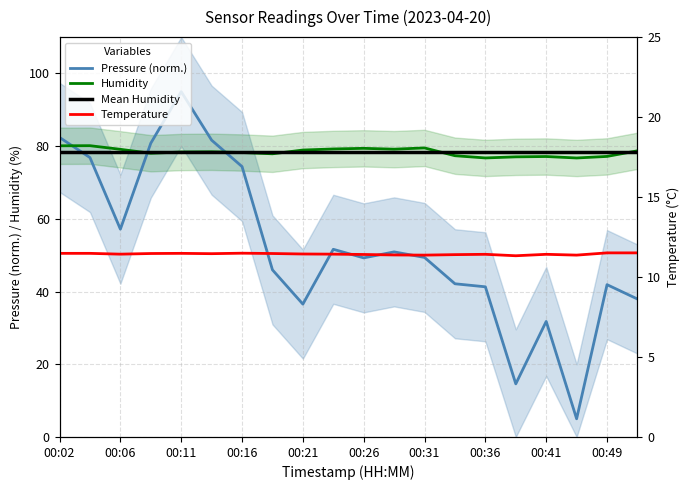

At which category is the sum across all series the highest?

00:11